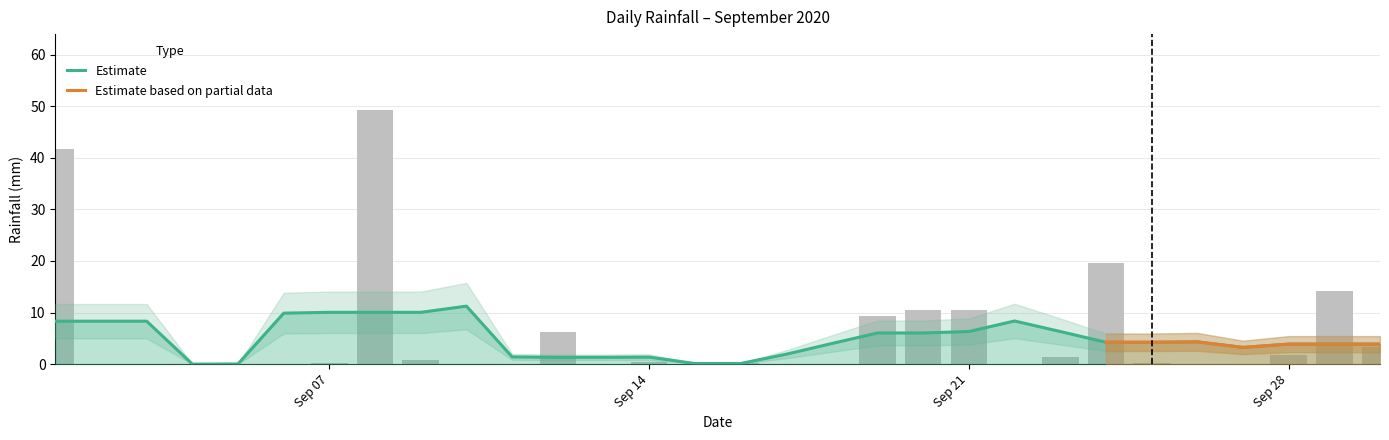

At which label is the value closest to 24?

2020-09-24